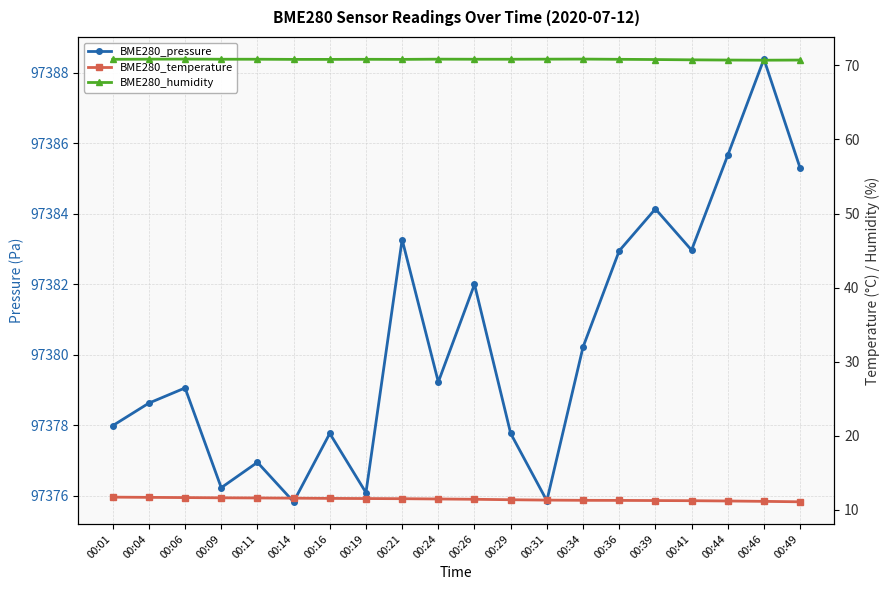

True or false: BME280_pressure has more than 2 points higher than both neighbors.

True